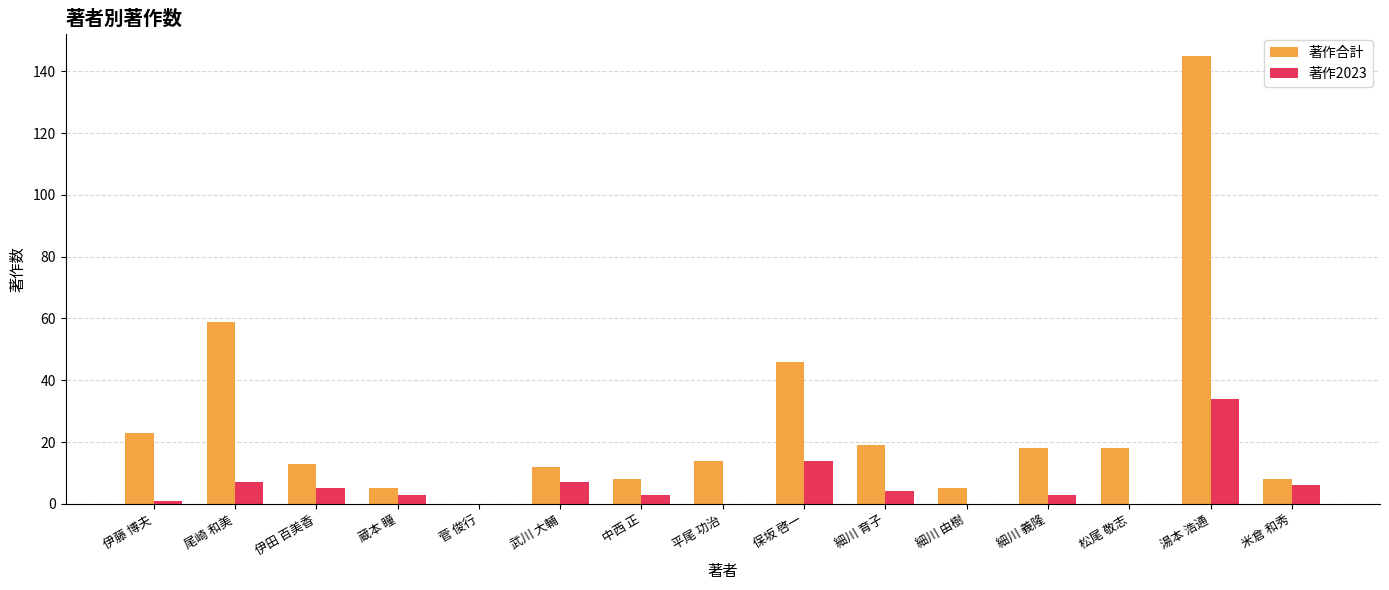

What is the difference between the 著作2023 values at 伊田 百美香 and 平尾 功治?

5